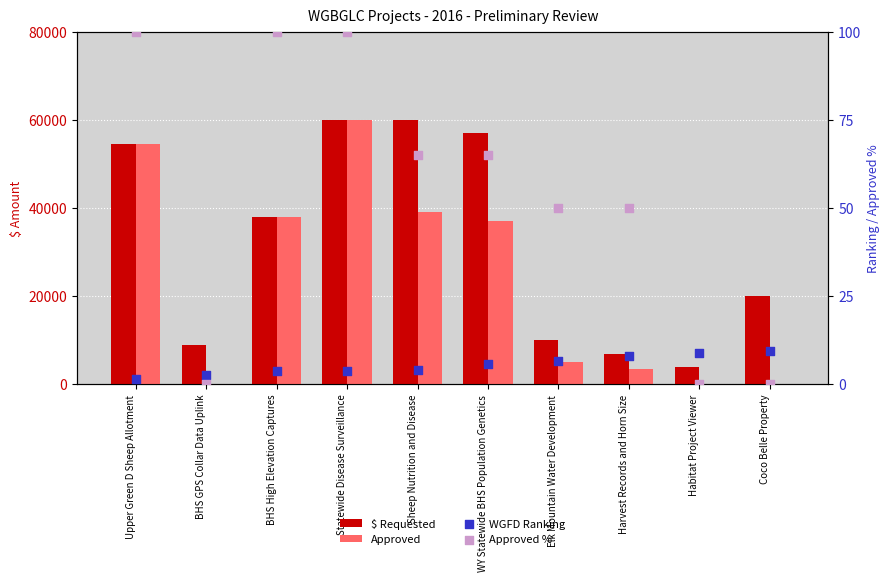

Which series has the largest total across all categories?

$ Requested